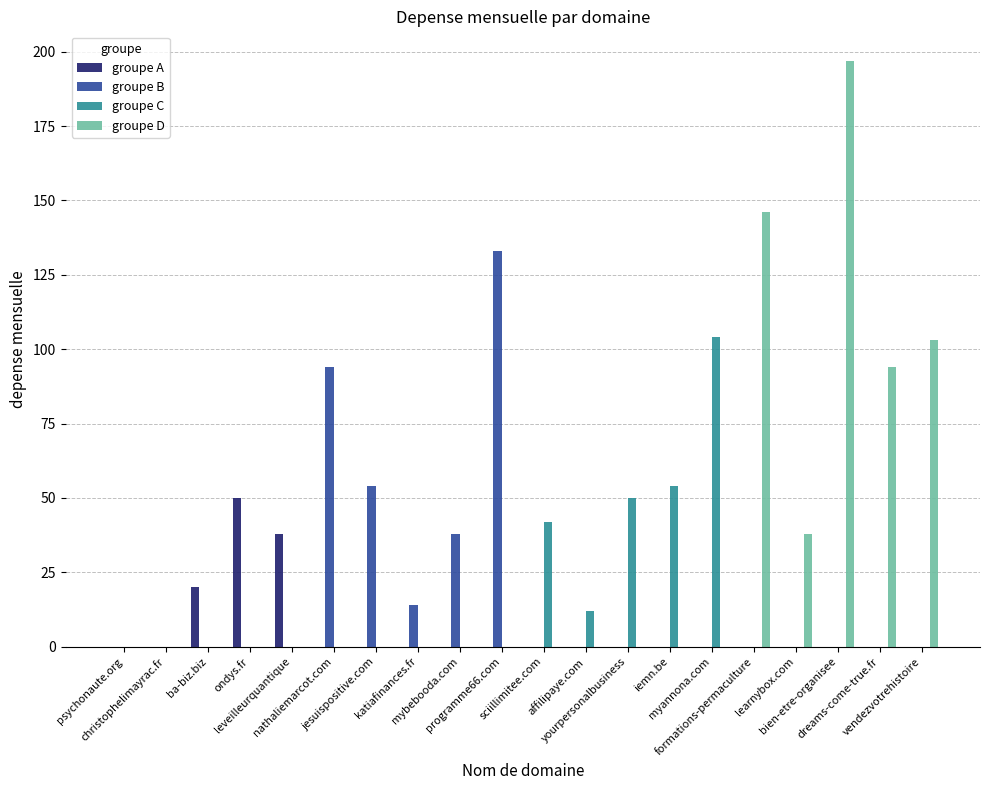

Which series has the largest total across all categories?

groupe D